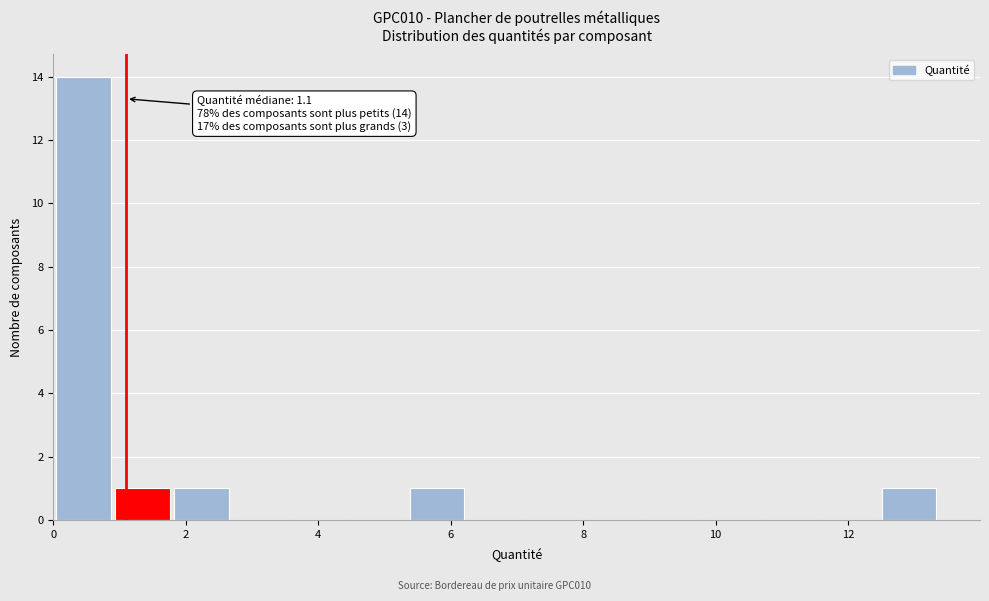

Over which range of the x-axis is the bar tallest?

0.0 to 1.0